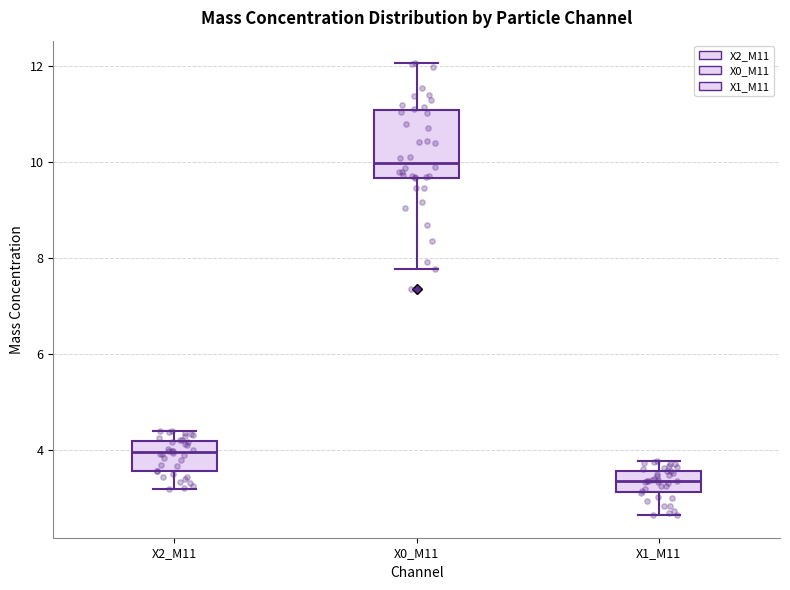

Comparing the boxes themselves (not the whiskers), which one is the tallest?

X0_M11